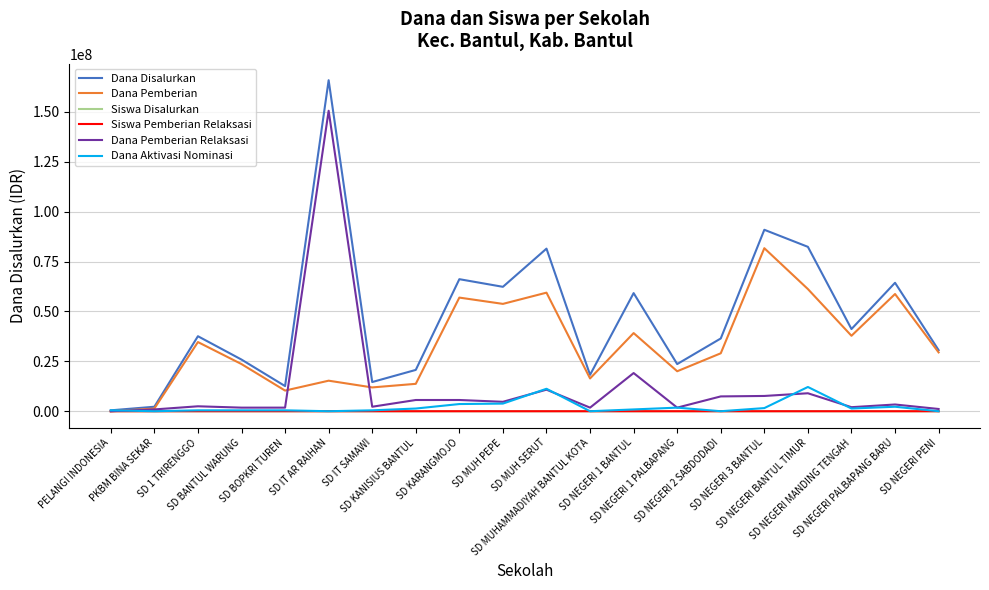

How many lines are shown in the chart?

6